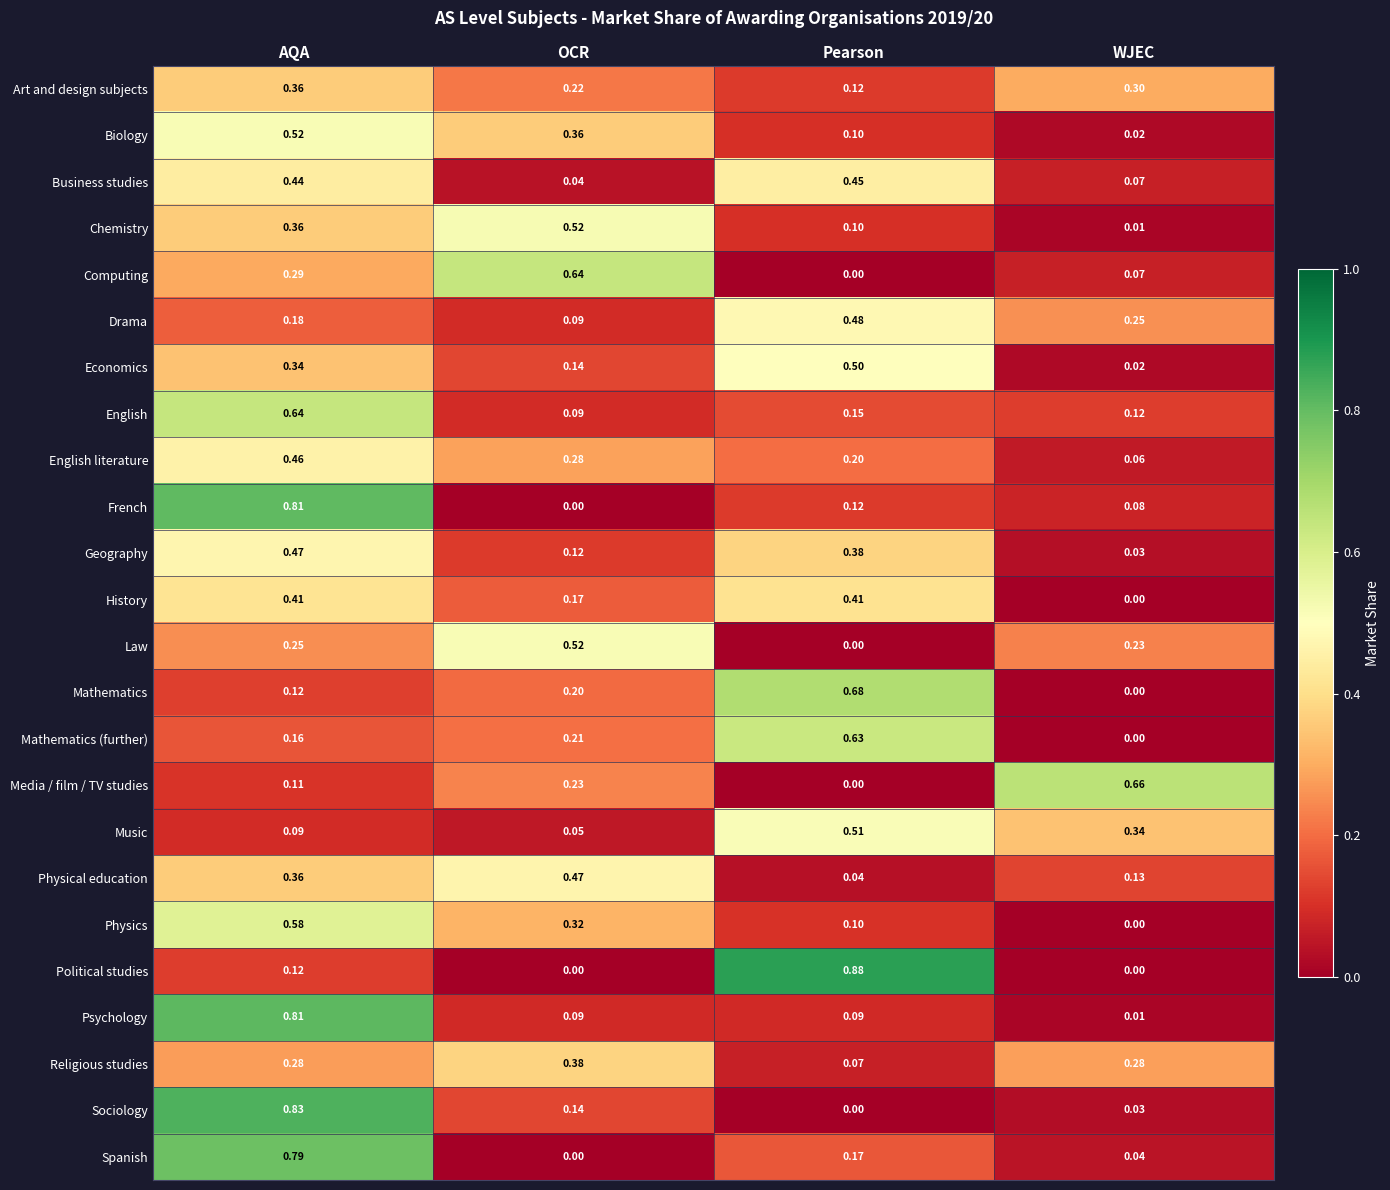

List the labels in order of Spanish value, largest first.

AQA, Pearson, WJEC, OCR